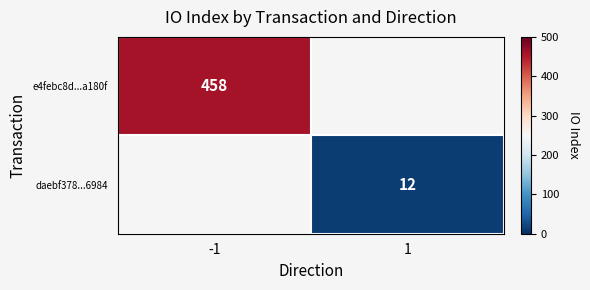

The value of daebf378...6984 at 1 is 12. True or false?

True